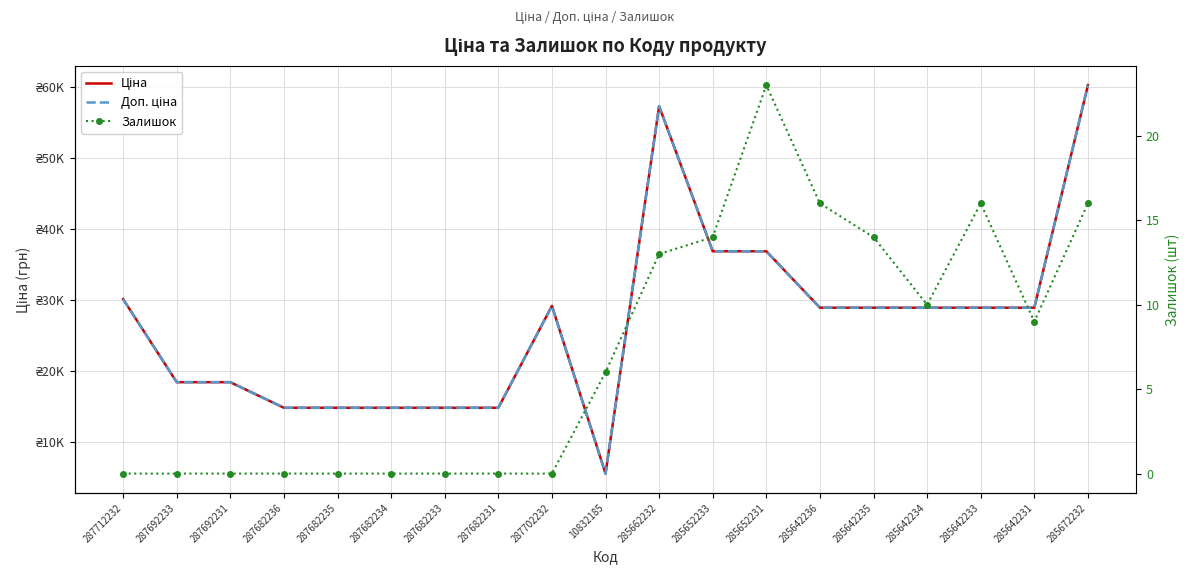

List the series in order of their peak value, highest first.

Ціна, Доп. ціна, Залишок